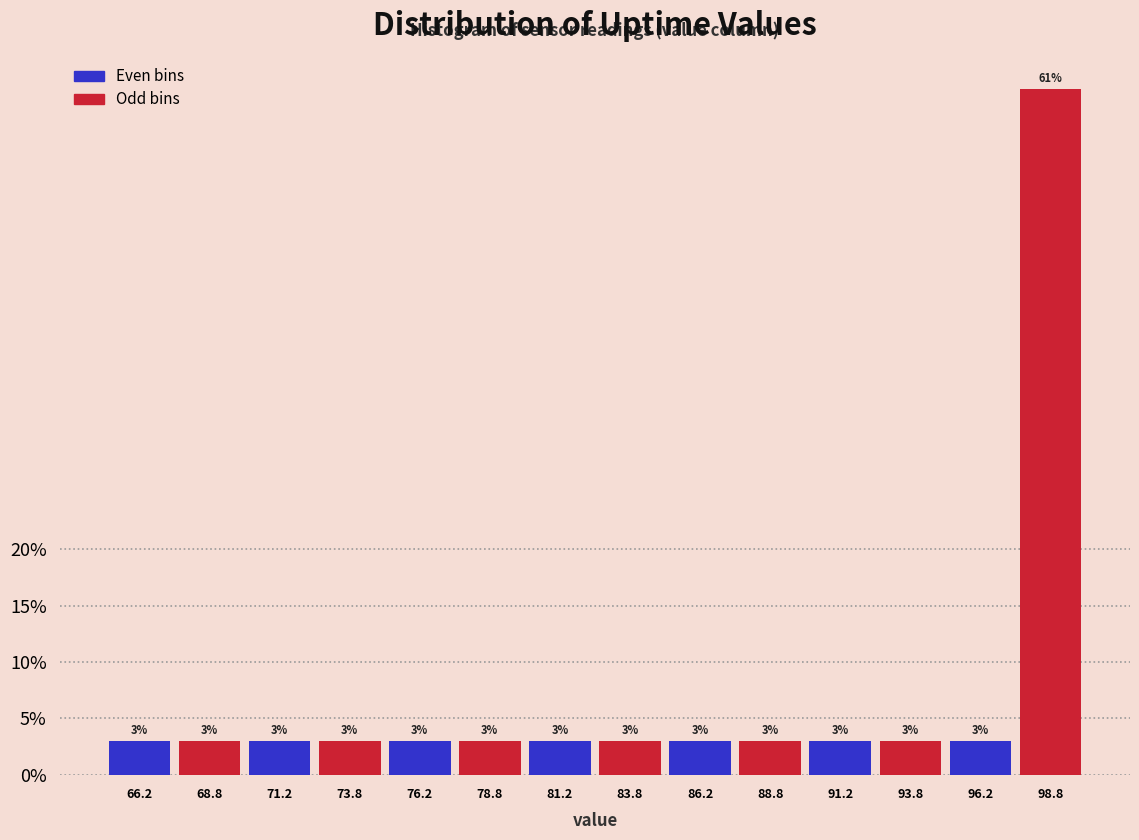

Over which range of the x-axis is the bar tallest?

97.5 to 100.0